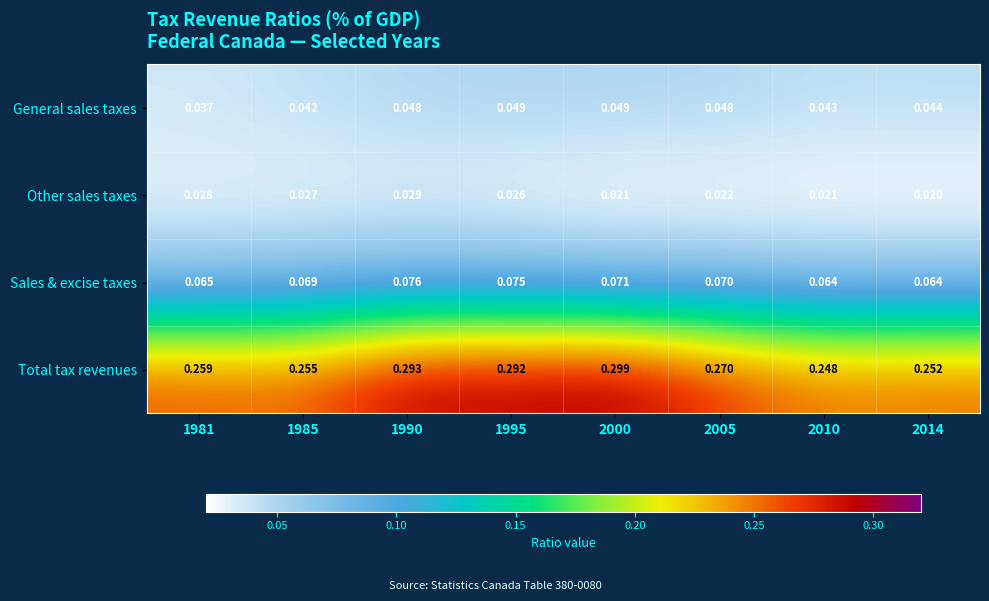

At 1995, list the series in order from largest to smallest.

Total tax revenues, Sales & excise taxes, General sales taxes, Other sales taxes